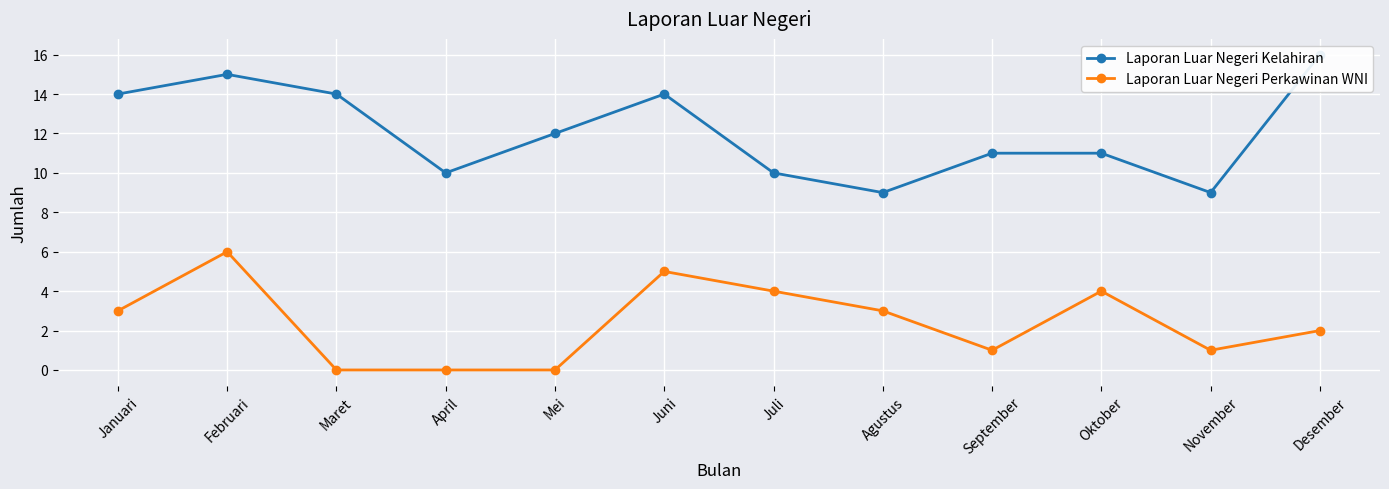

What are all the series names shown in the legend?

Laporan Luar Negeri Kelahiran, Laporan Luar Negeri Perkawinan WNI